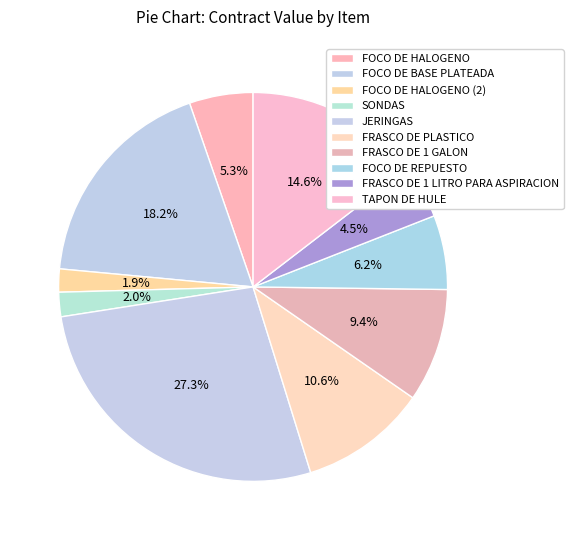

What is the smallest slice in the pie chart?

FOCO DE HALOGENO (2)